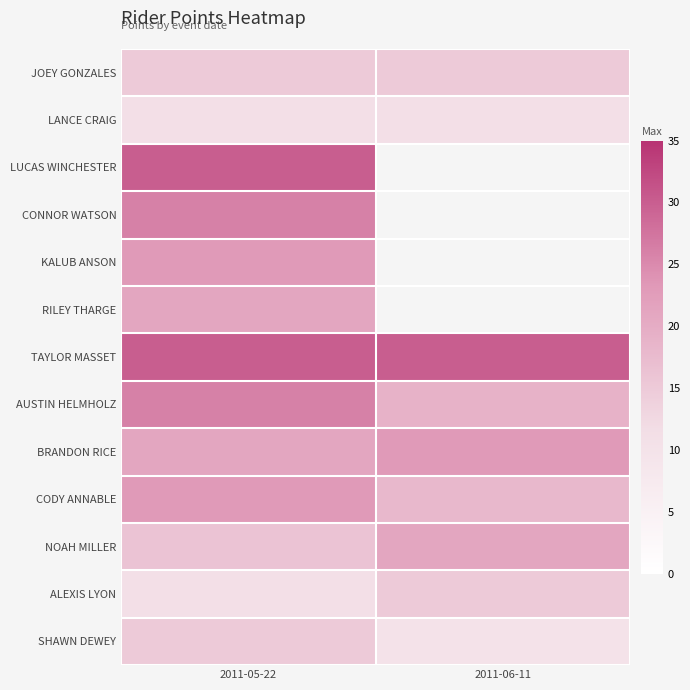

What is the difference between the highest and lowest values at 2011-06-11?

20.0